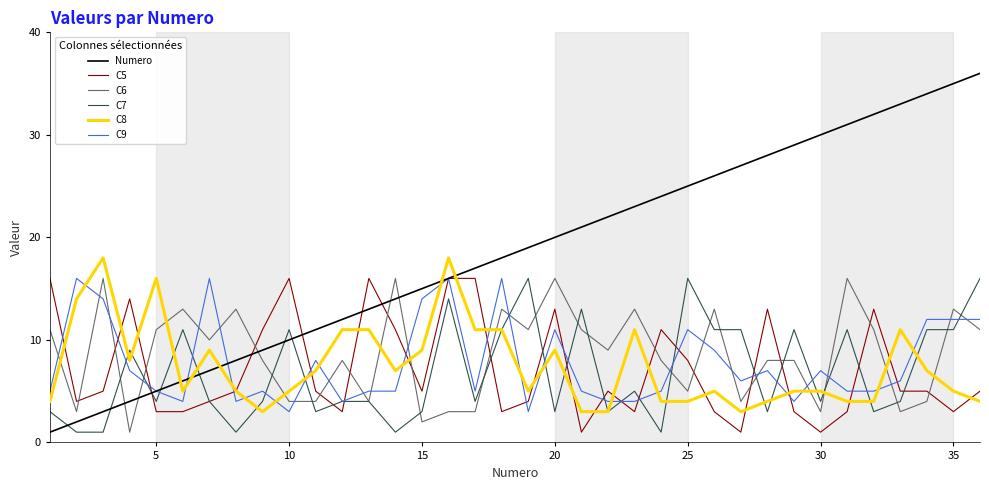

Which series has the widest spread of values?

Numero